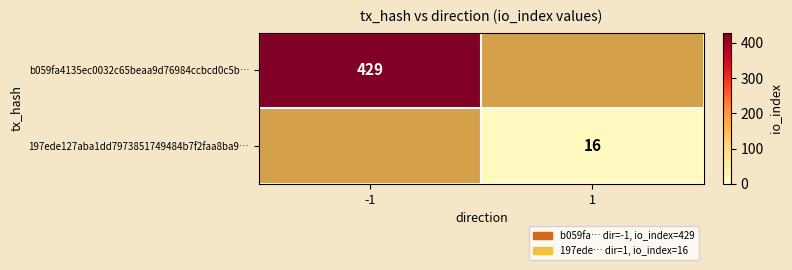

The value of 197ede127aba1dd7973851749484b7f2faa8ba9… at 1 is 24. True or false?

False